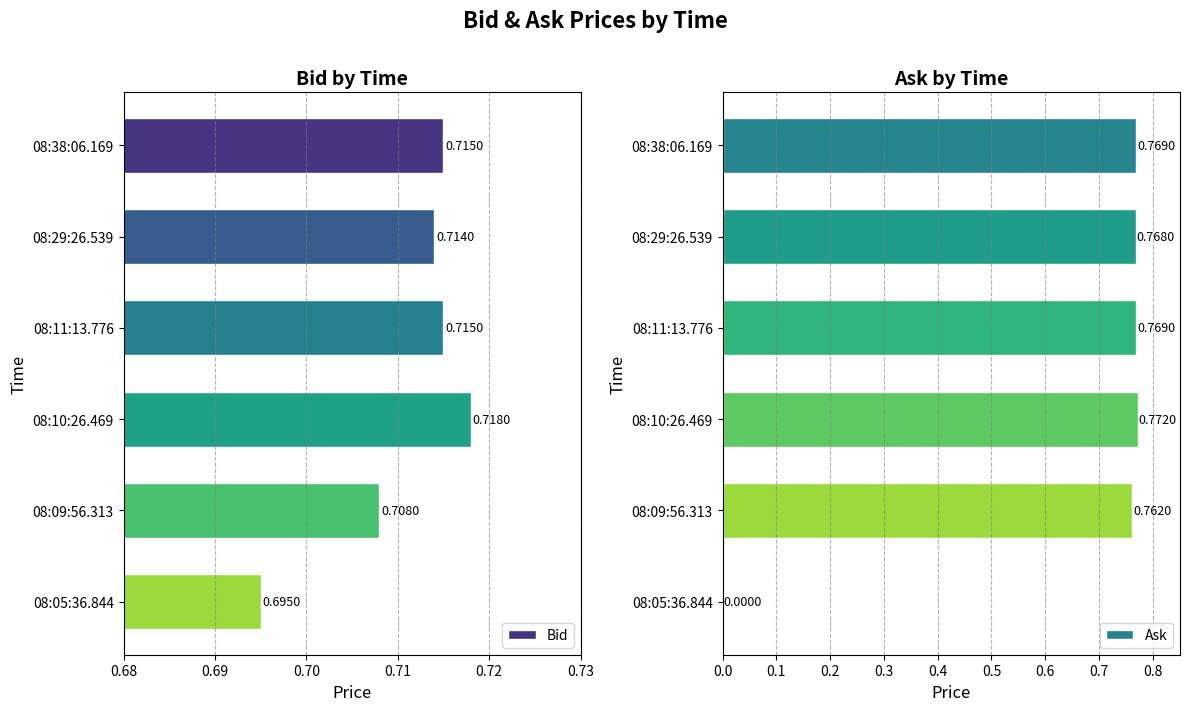

Rank the series by their average value, from highest to lowest.

Bid, Ask